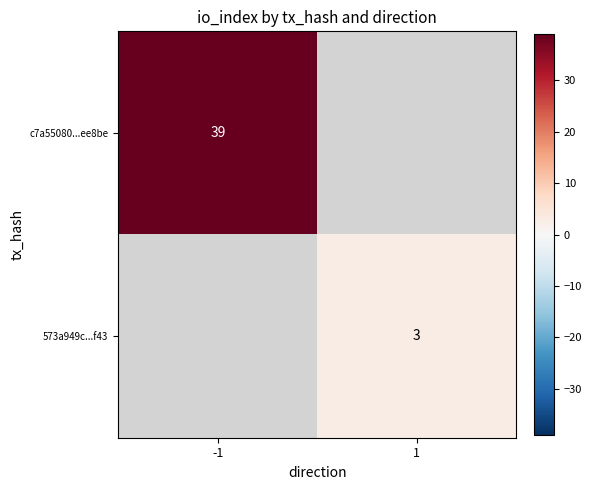

How many categories are shown in the chart?

2